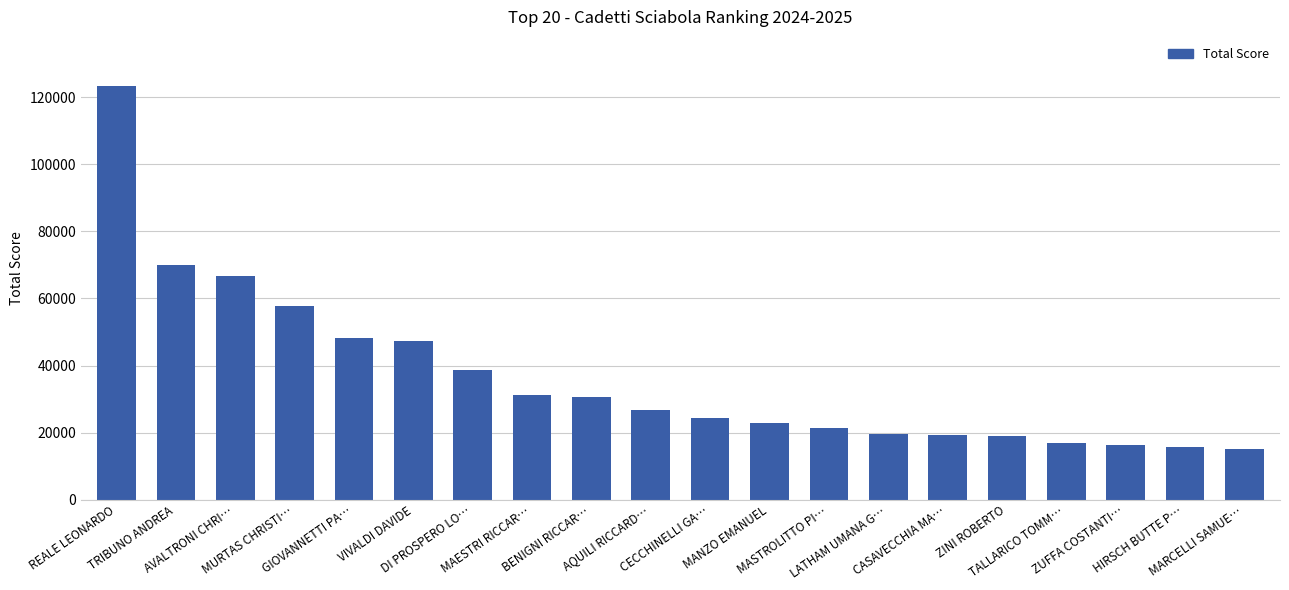

What is the sum of all values?

731042.0